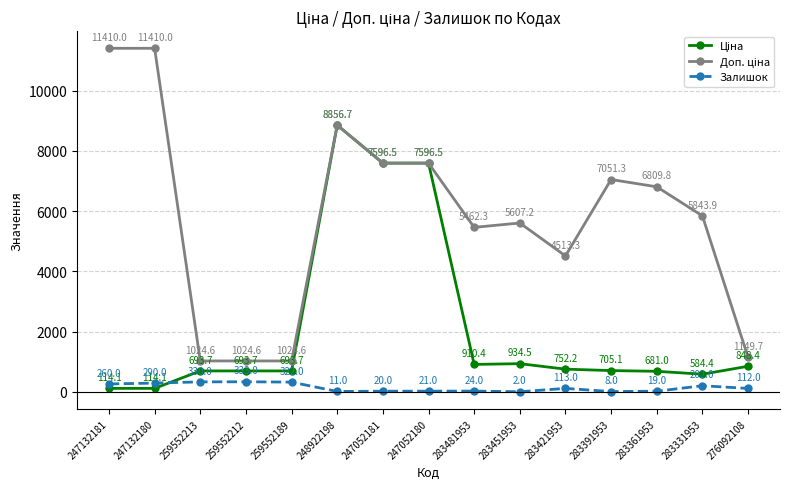

Where is Залишок nearest to the value 167?

283331953